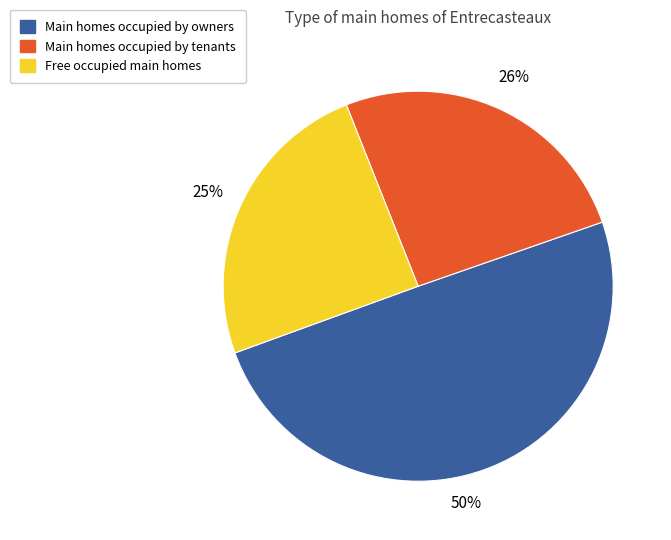

Which slice is the smallest?

Free occupied main homes